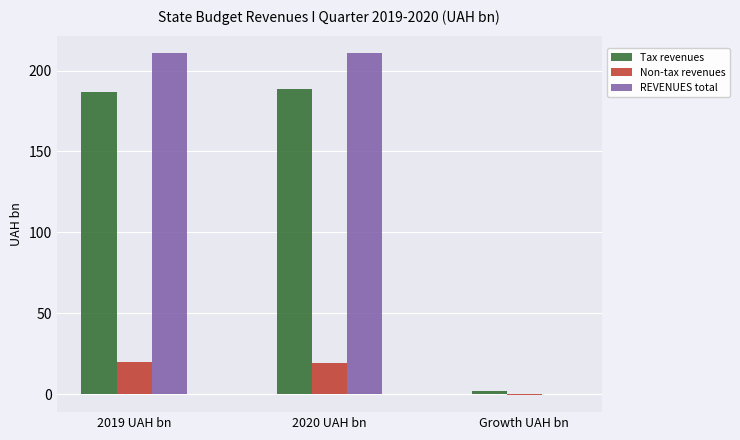

Are the bars horizontal?

No